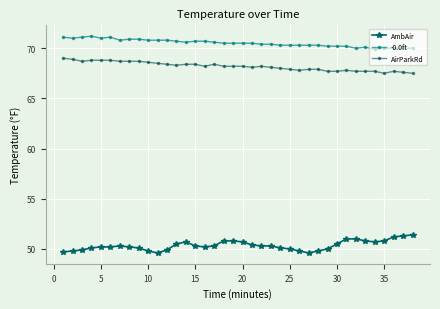

What is the maximum value for AirParkRd?

69.0